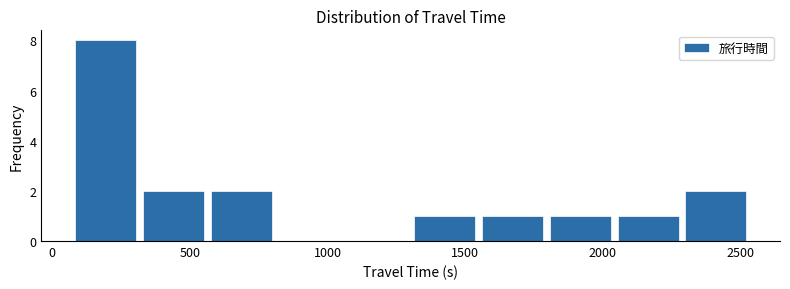

Reading left to right, transcribe this chart: for each bar, give the range it covers on the x-axis and its height. Neither the bar edges nor the heights are printed on the chart, so give them approximately, as read against the axes.

50 to 300: 8
300 to 550: 2
550 to 800: 2
800 to 1050: 0
1050 to 1300: 0
1300 to 1550: 1
1550 to 1800: 1
1800 to 2050: 1
2050 to 2300: 1
2300 to 2550: 2